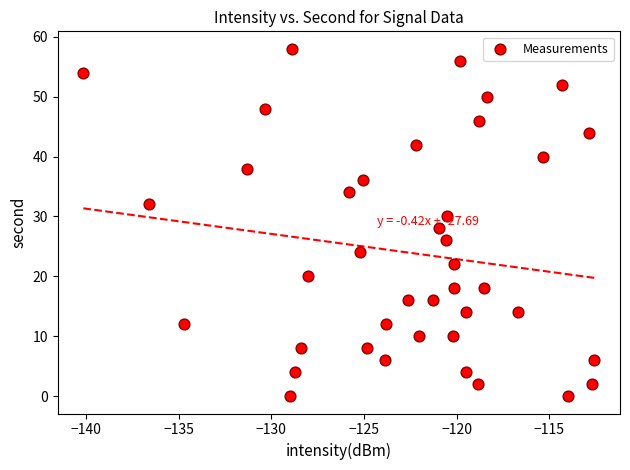

What is the range of Y values (max minus min)?

58